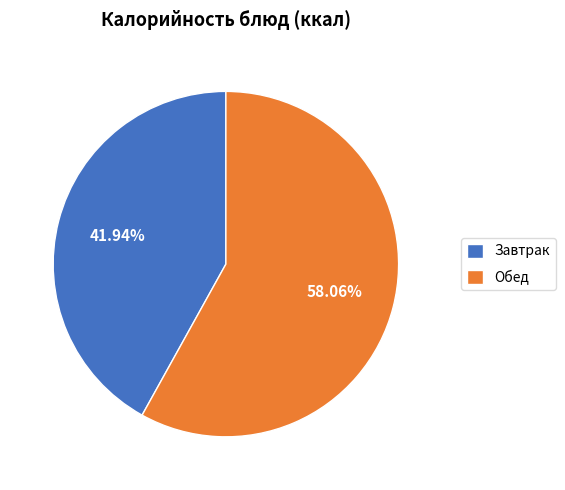

Which category has the smallest portion of the pie?

Завтрак